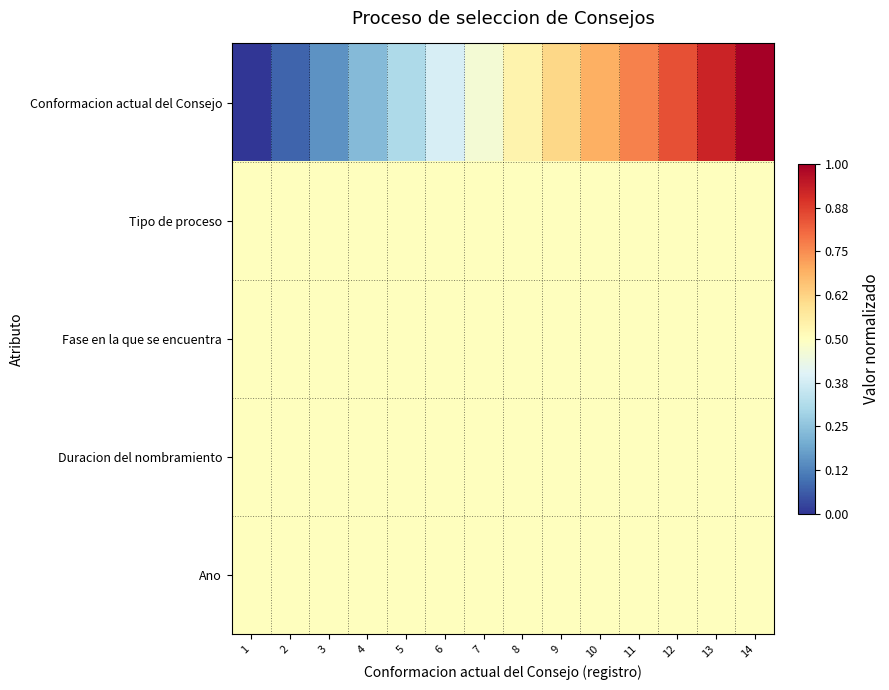

Which series has the widest spread of values?

Conformacion actual del Consejo